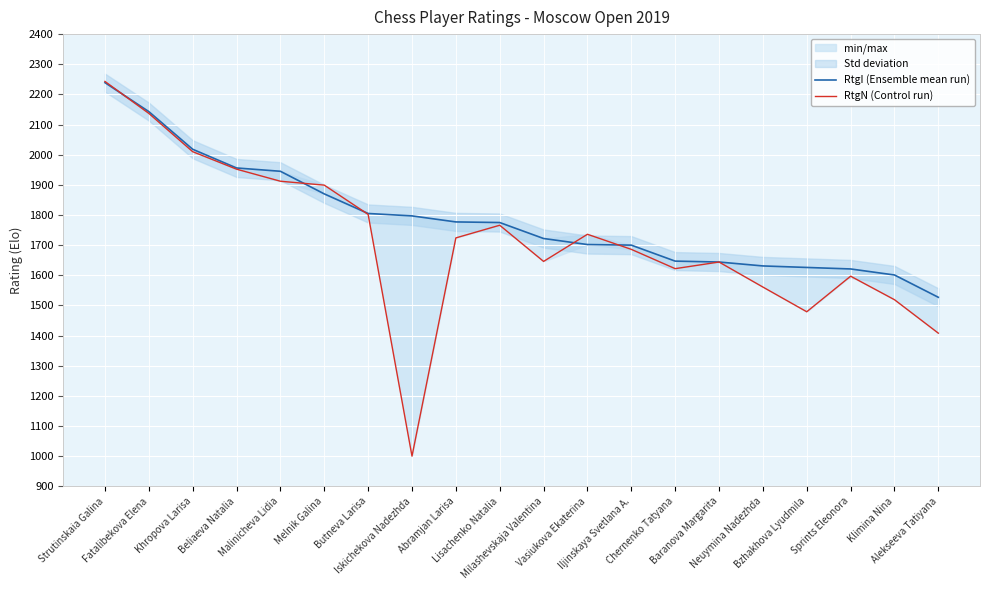

How many intersections are there between RtgI (Ensemble mean run) and RtgN (Control run)?

5